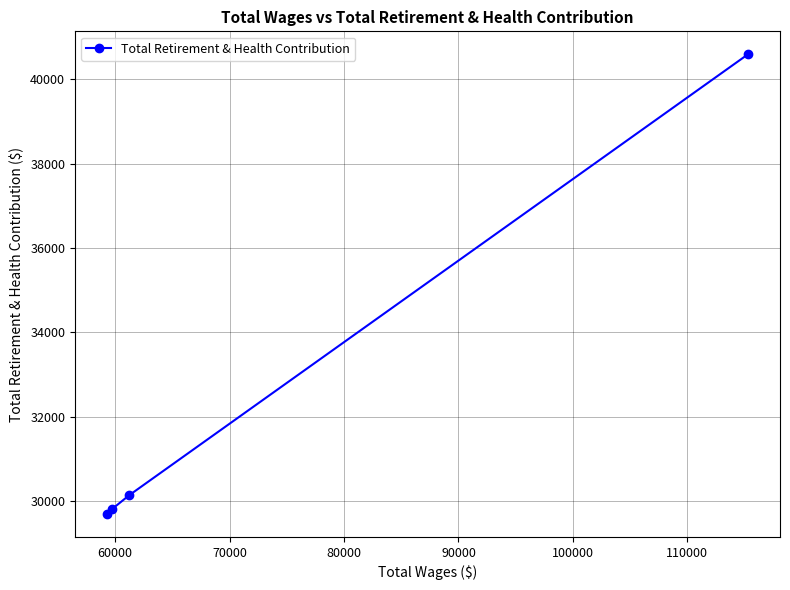

What is the maximum value shown in the chart?

40592